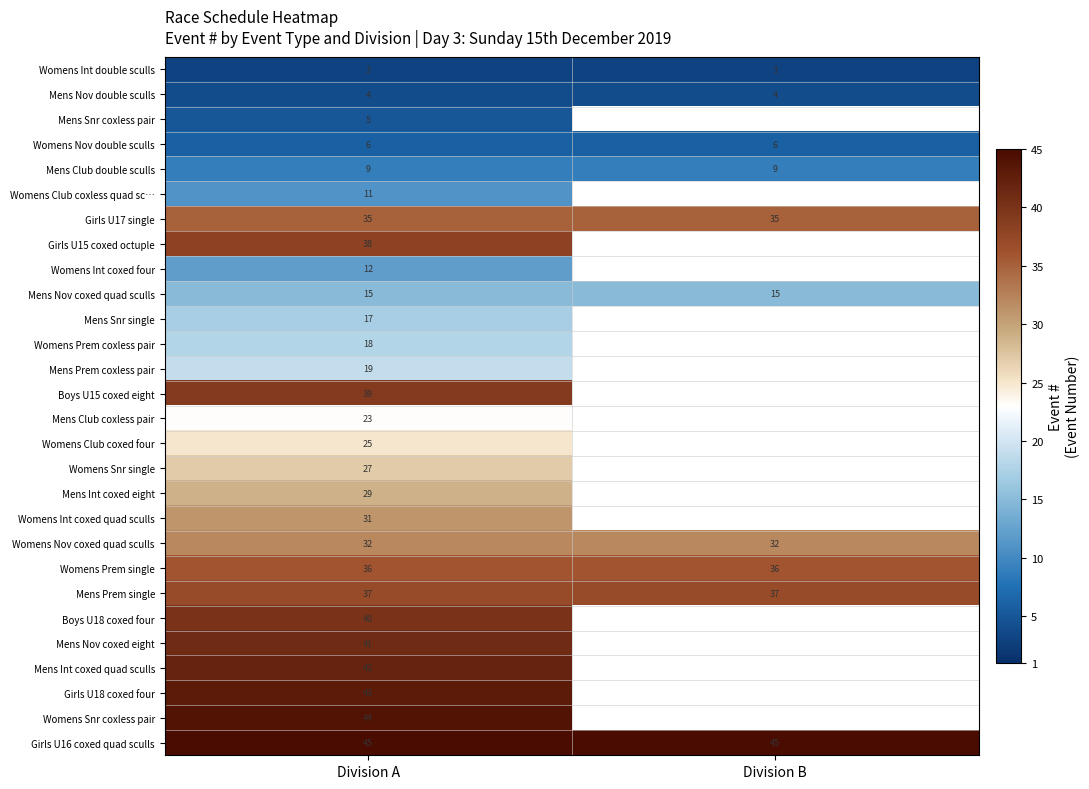

What is the sum of all Mens Nov double sculls values?

8